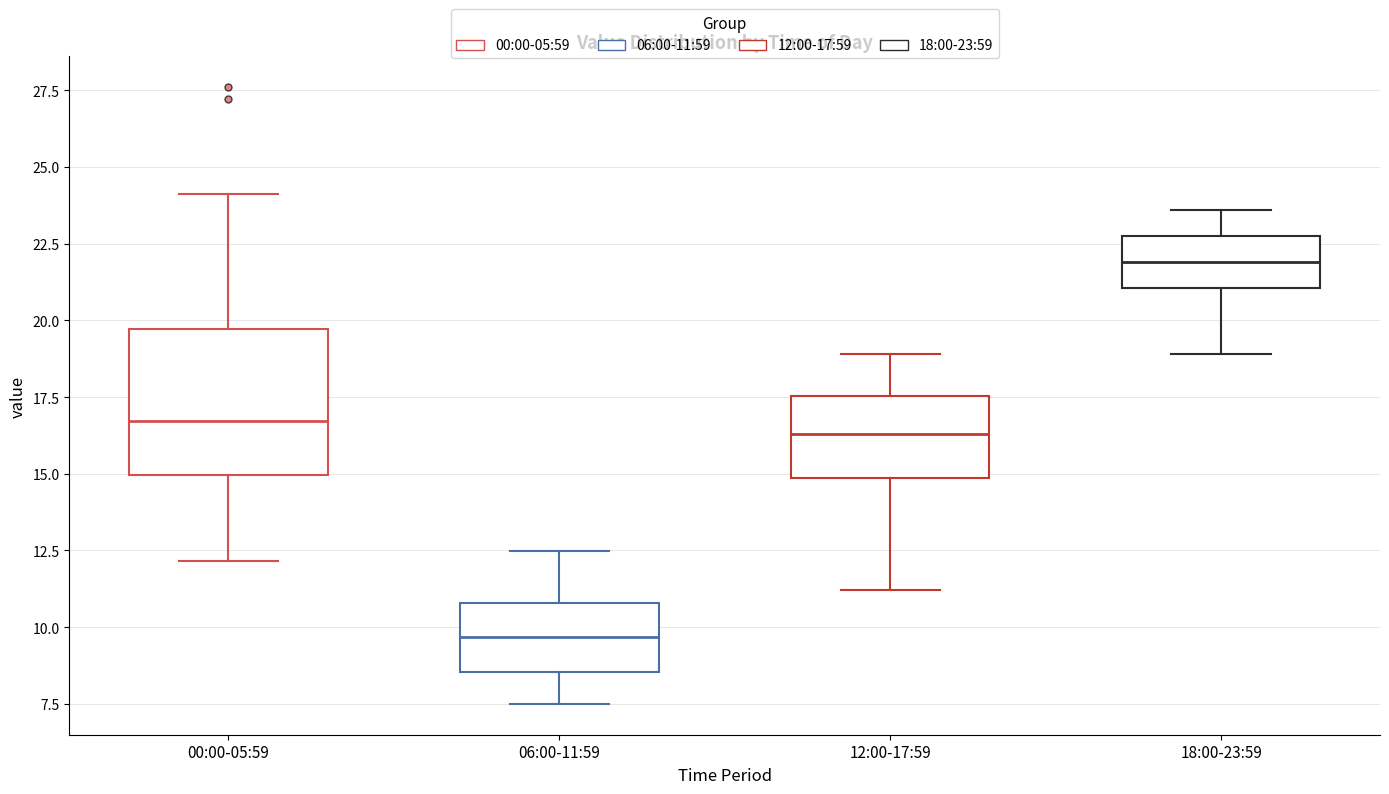

Comparing the boxes themselves (not the whiskers), which one is the tallest?

00:00-05:59